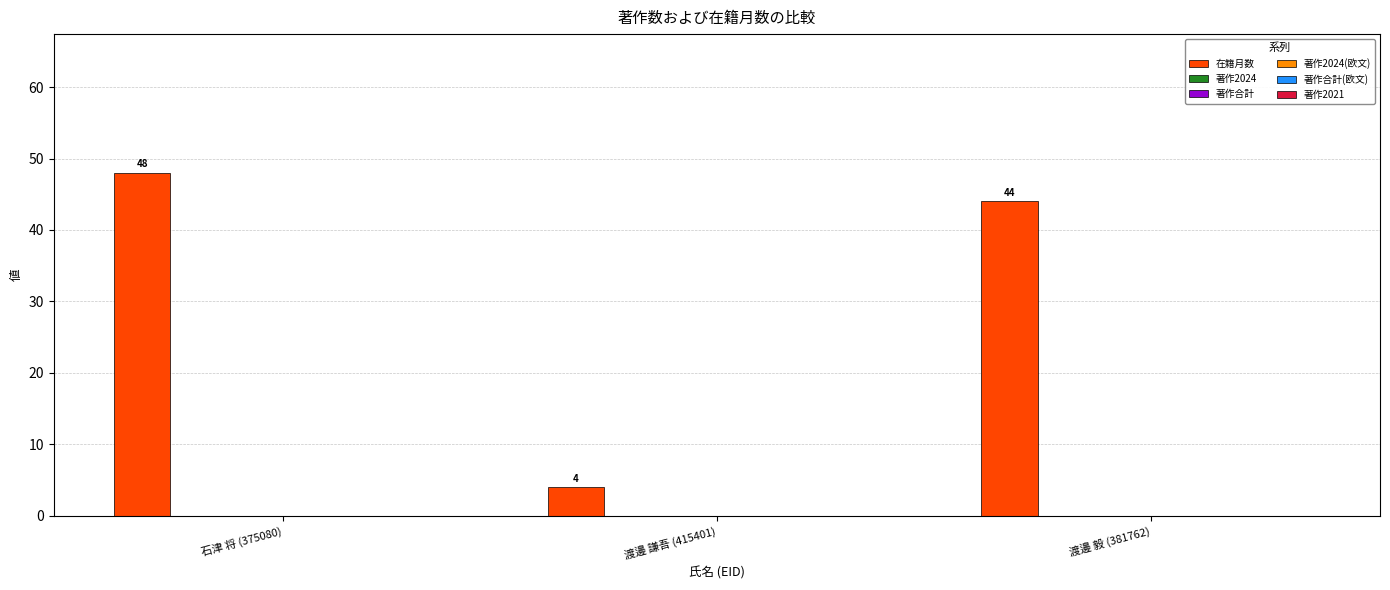

What is the difference between the maximum and minimum values?

44